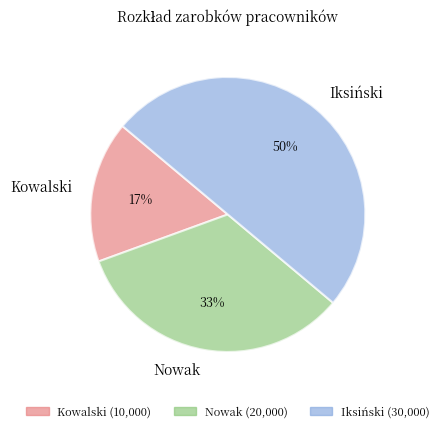

What is the largest slice in the pie chart?

Iksiński